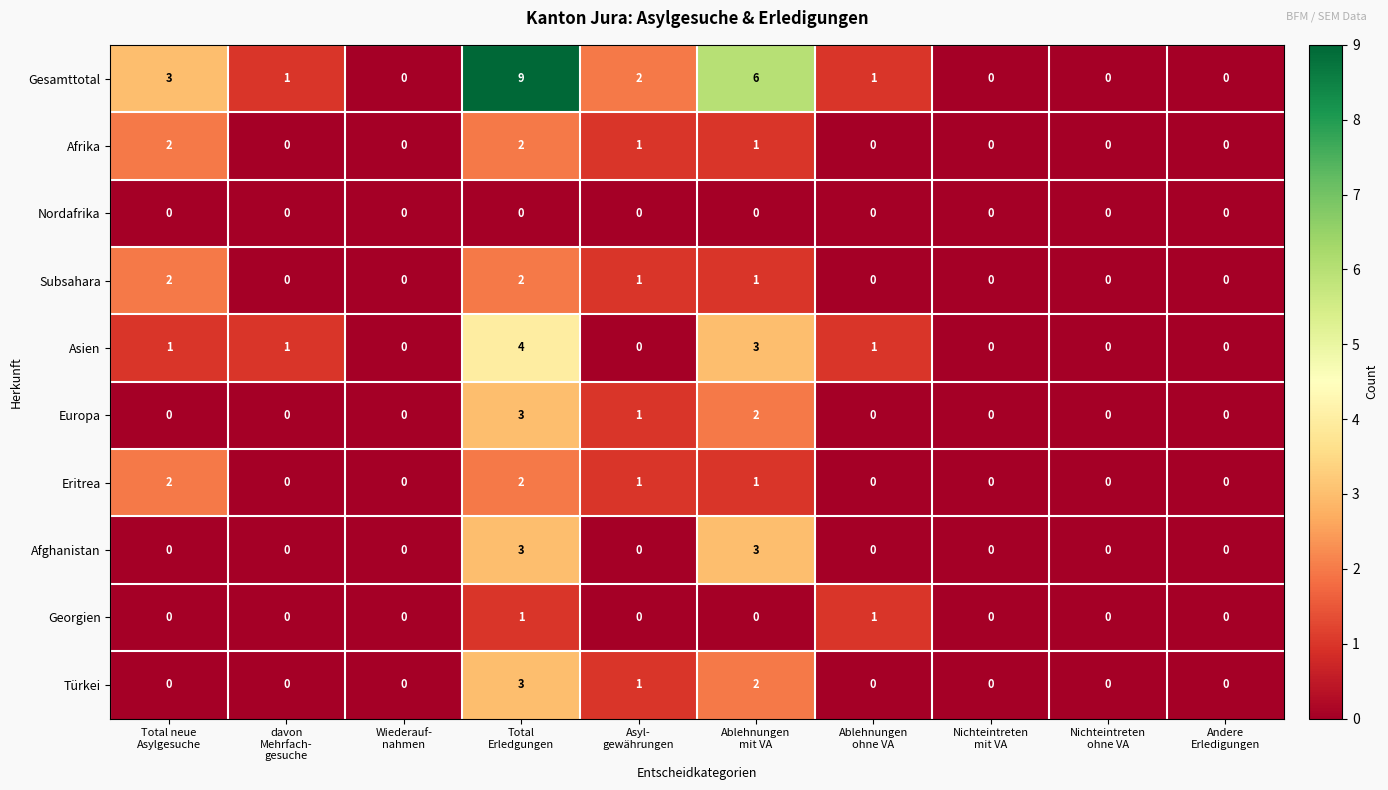

How many Afghanistan values are between 0 and 1?

8